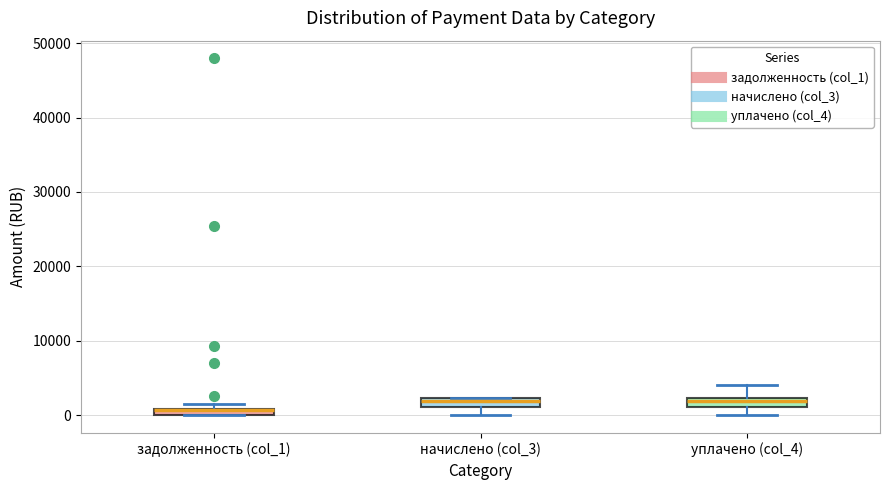

Where does the upper whisker of the box for уплачено (col_4) end on the y-axis? The values are not printed on the chart, so give them approximately, as read against the axis.

4000